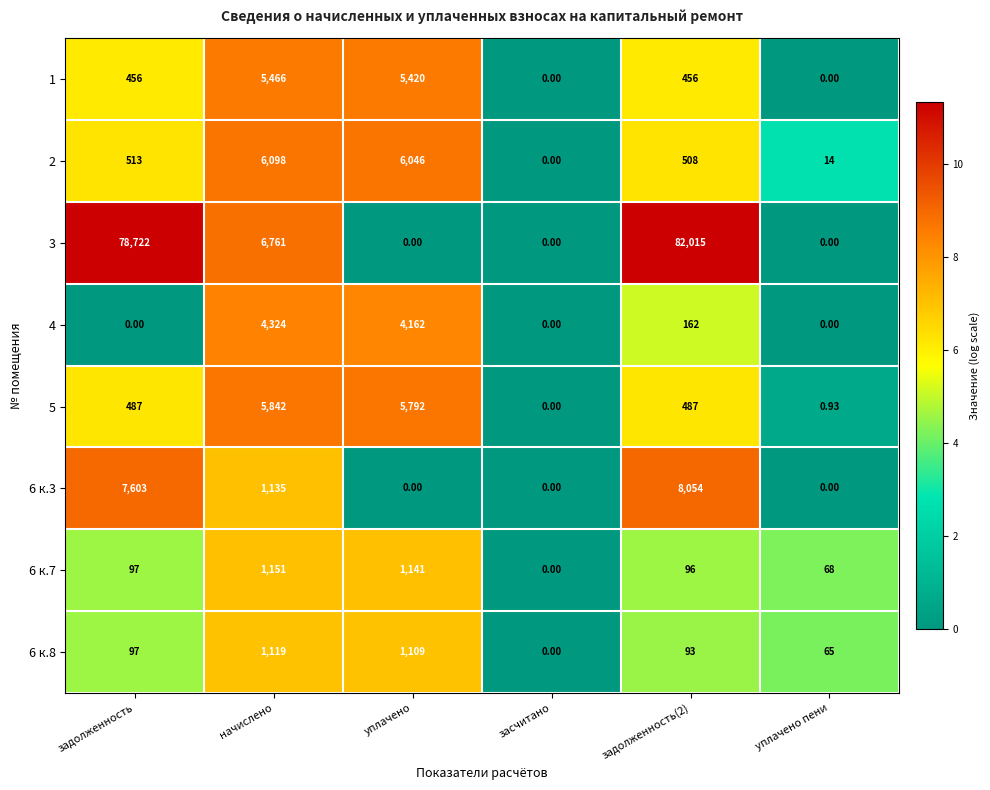

Where is 6 к.7 nearest to the value 575?

задолженность